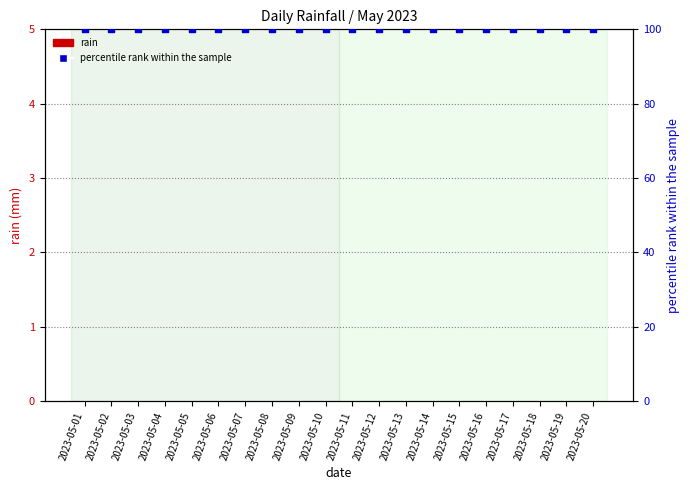

What are all the series names shown in the legend?

rain, percentile rank within the sample